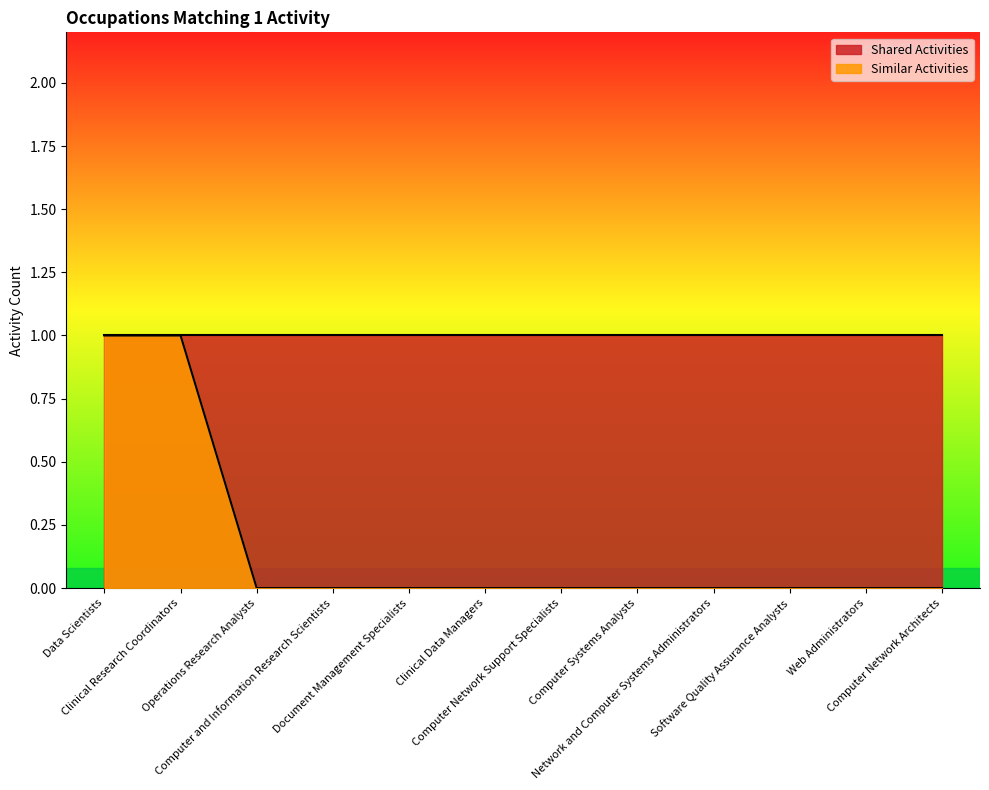

What is the change in value from Data Scientists to Operations Research Analysts?

-1